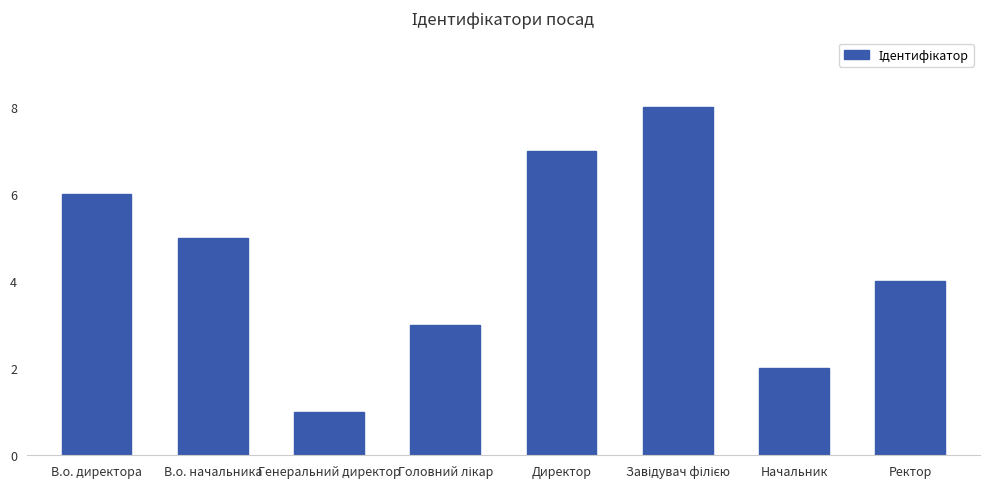

Which label corresponds to the smallest value in the chart?

Генеральний директор